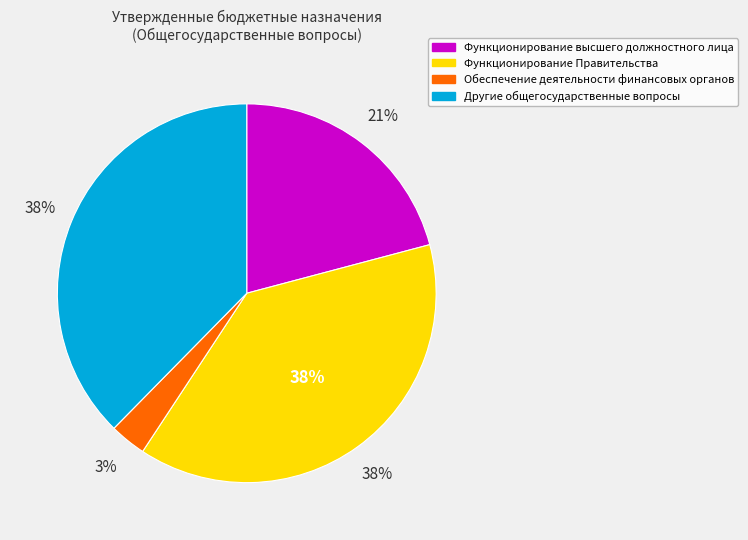

The Другие общегосударственные вопросы slice represents 38% of the pie. True or false?

True